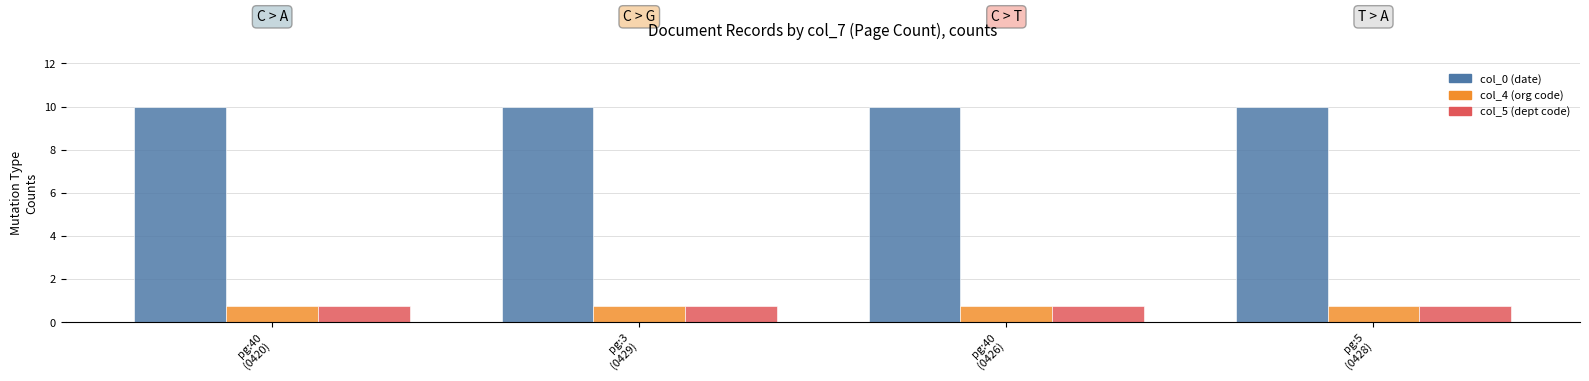

What is the sum of all col_5 (dept code) values?

3.0